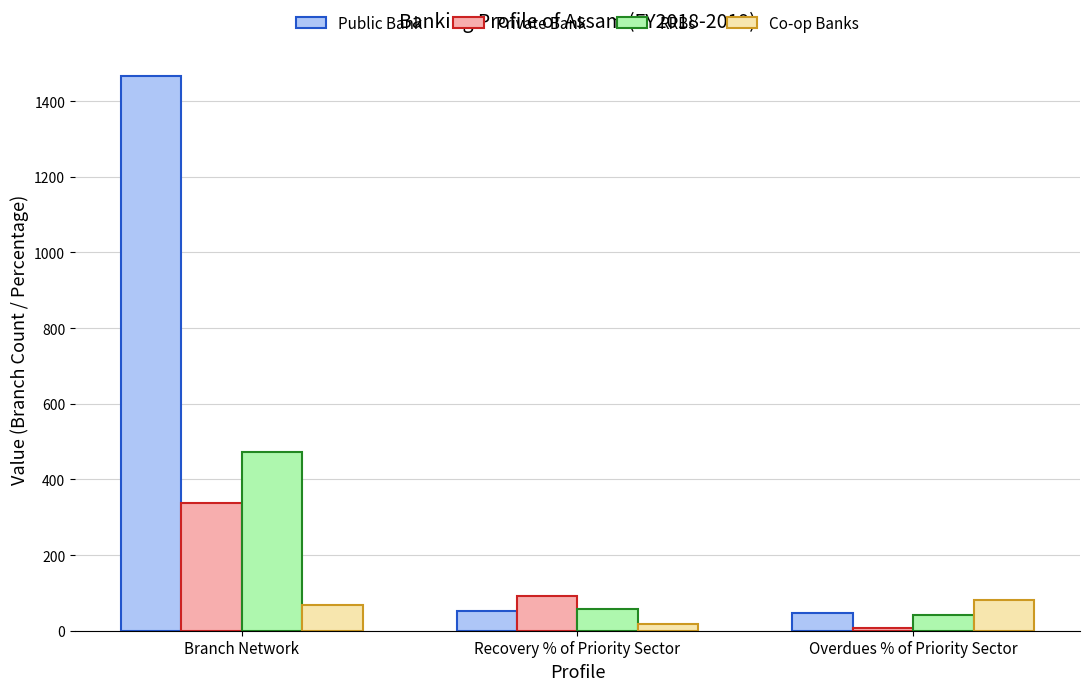

How many values in the RRBs series are below 58?

1